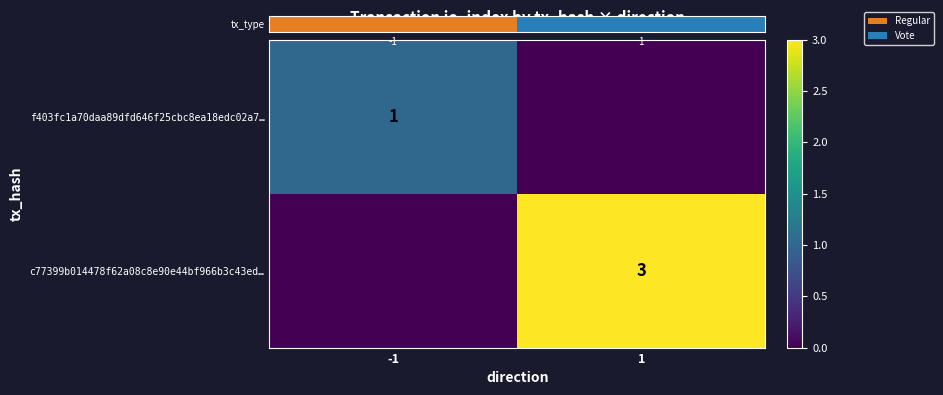

True or false: c77399b014478f62a08c8e90e44bf966b3c43ed… has a value of 4 at 1.

False